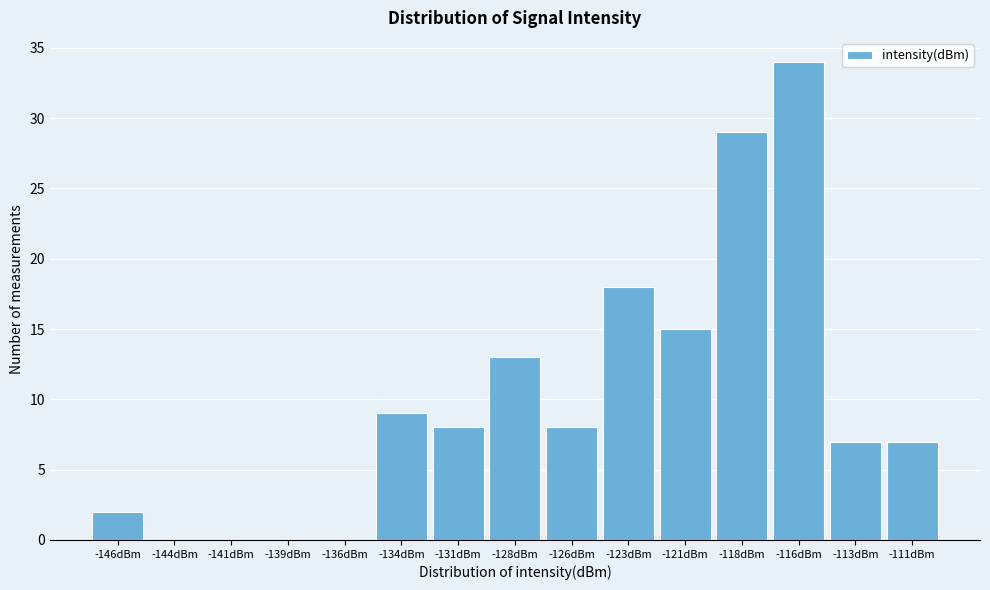

Reading left to right, what are all the values shown in this chart?

-146dBm=2	-144dBm=0	-141dBm=0	-139dBm=0	-136dBm=0	-134dBm=9	-131dBm=8	-128dBm=13	-126dBm=8	-123dBm=18	-121dBm=15	-118dBm=29	-116dBm=34	-113dBm=7	-111dBm=7